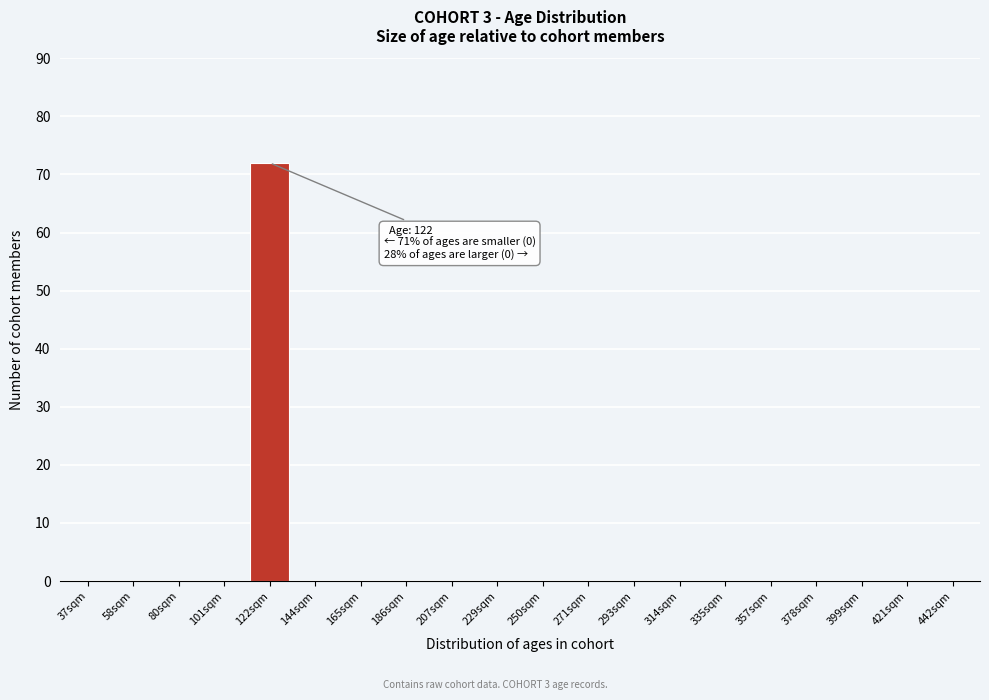

Reading left to right, what are all the values shown in this chart?

37sqm=0	58sqm=0	80sqm=0	101sqm=0	122sqm=72	144sqm=0	165sqm=0	186sqm=0	207sqm=0	229sqm=0	250sqm=0	271sqm=0	293sqm=0	314sqm=0	335sqm=0	357sqm=0	378sqm=0	399sqm=0	421sqm=0	442sqm=0